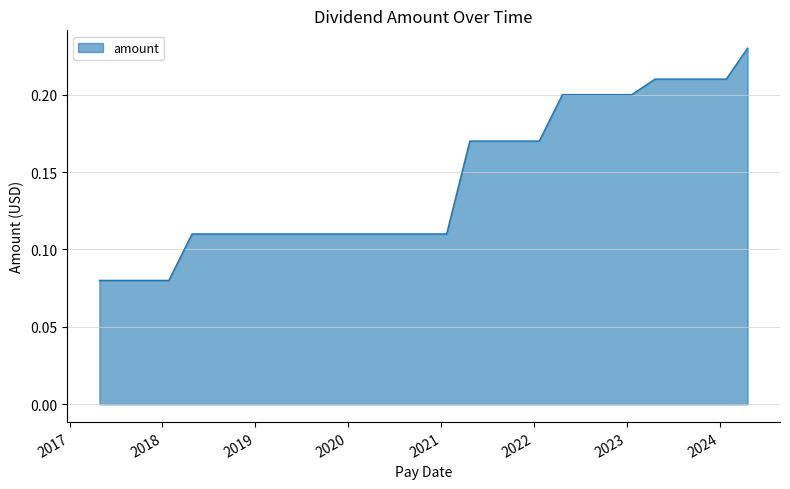

How many lines are shown in the chart?

1